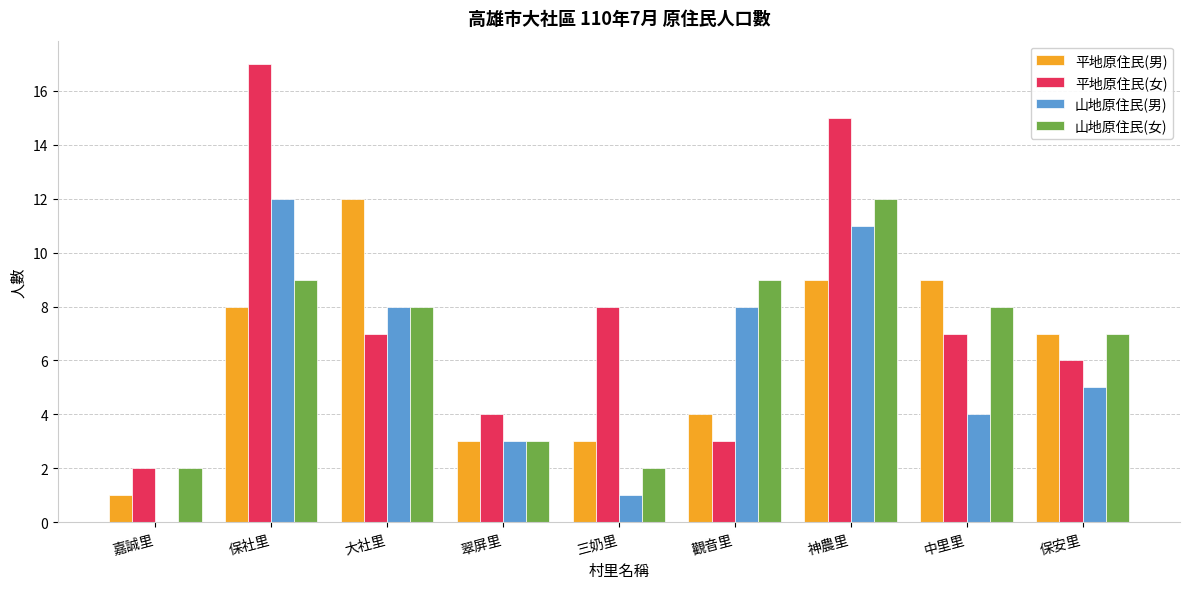

What is the highest value of the 山地原住民(男) series?

12